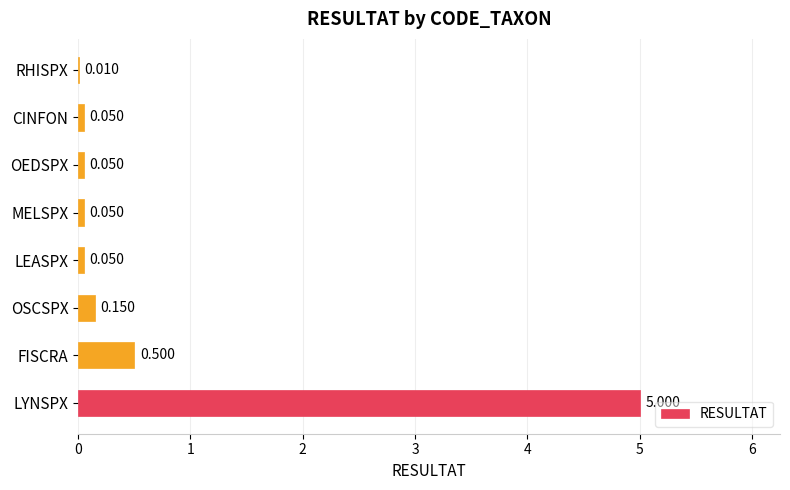

Between FISCRA and LEASPX, which is larger?

FISCRA